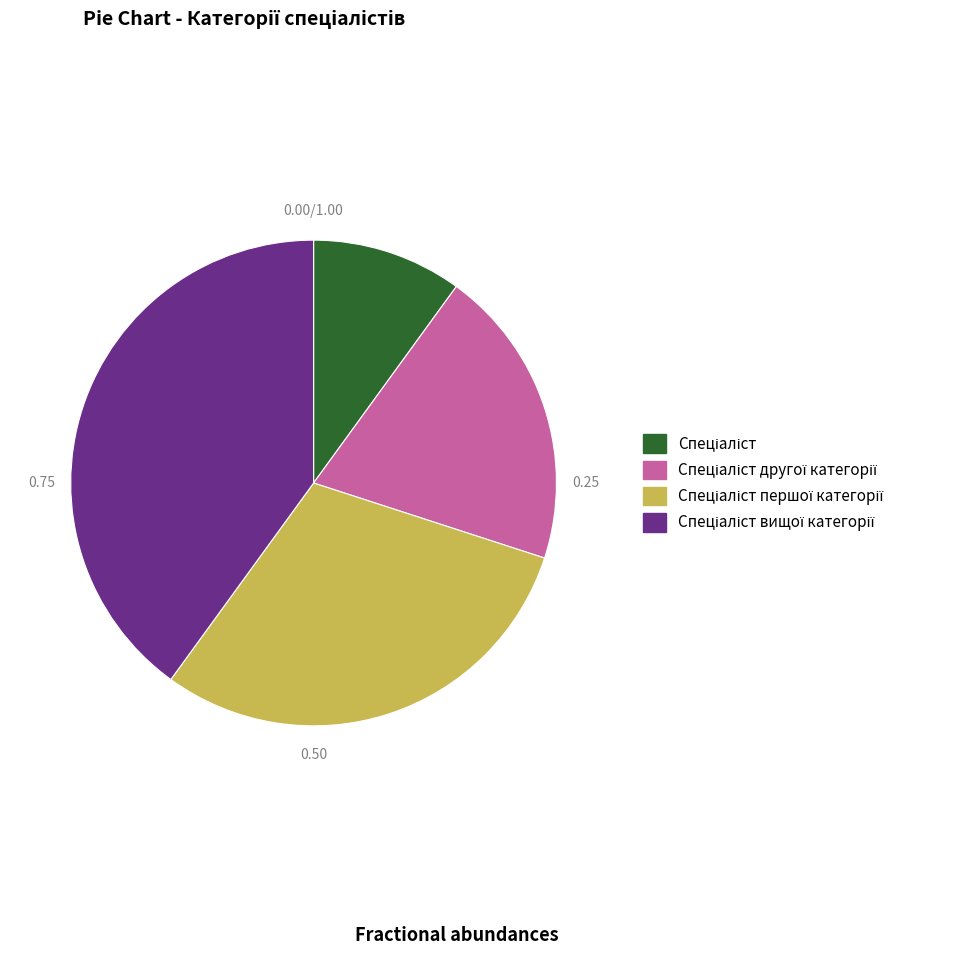

Does any single category account for the majority?

No